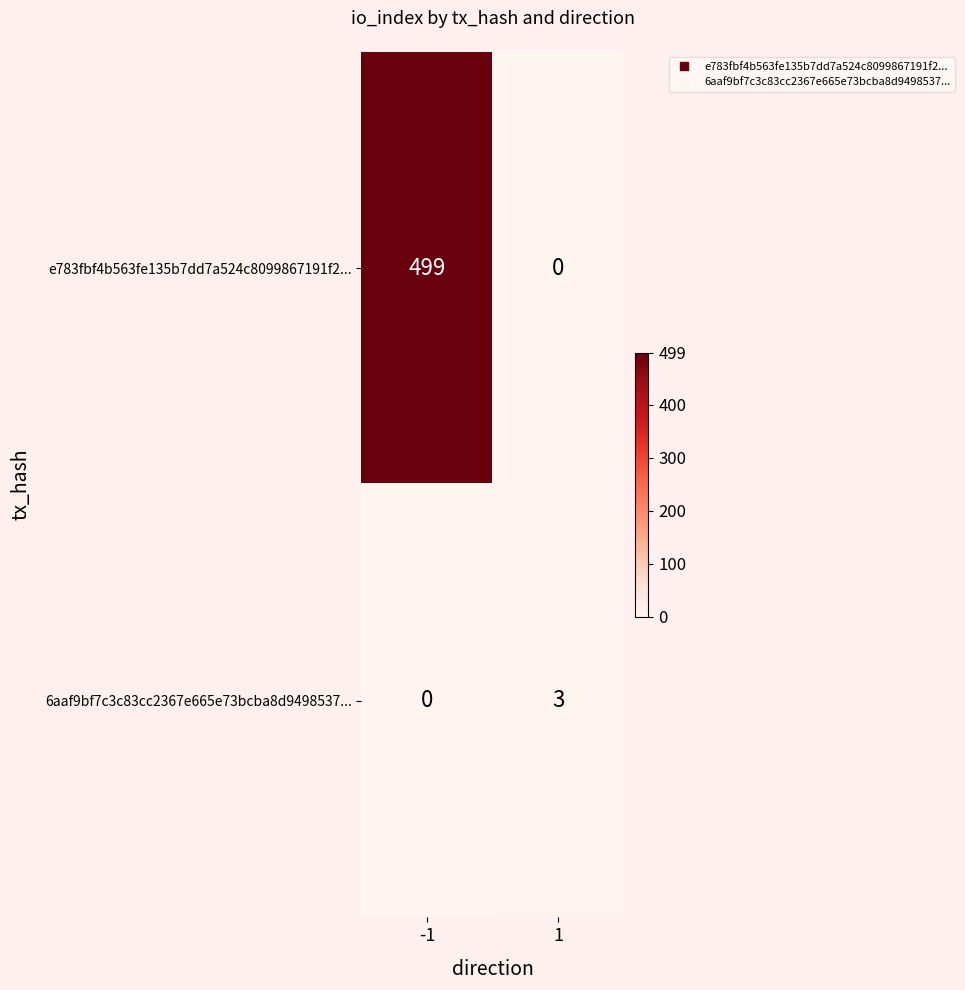

Read the 6aaf9bf7c3c83cc2367e665e73bcba8d9498537... value at 1.

3